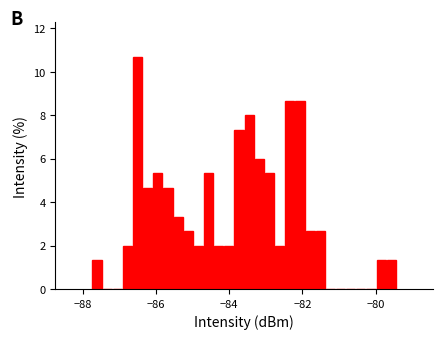

Around what value on the x-axis is the tallest bar? Give the approximate position of its centre, as read against the axis.

-86.6